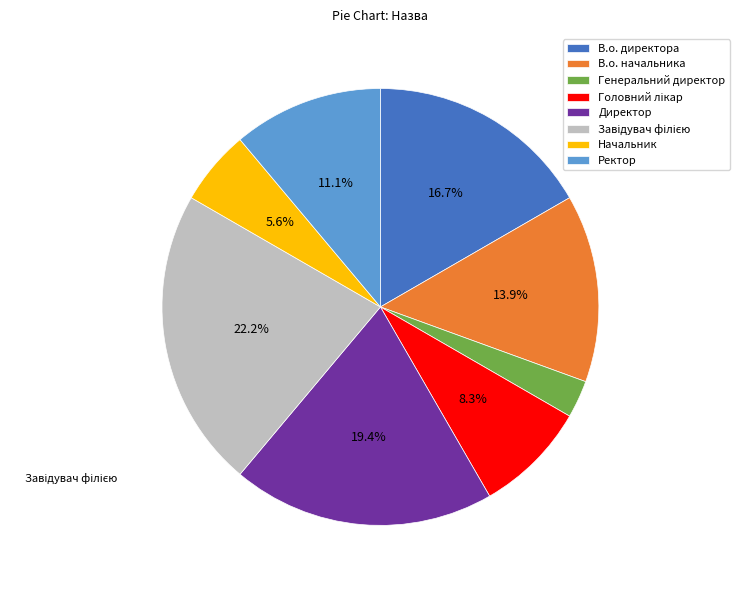

Which category has the smallest portion of the pie?

Генеральний директор